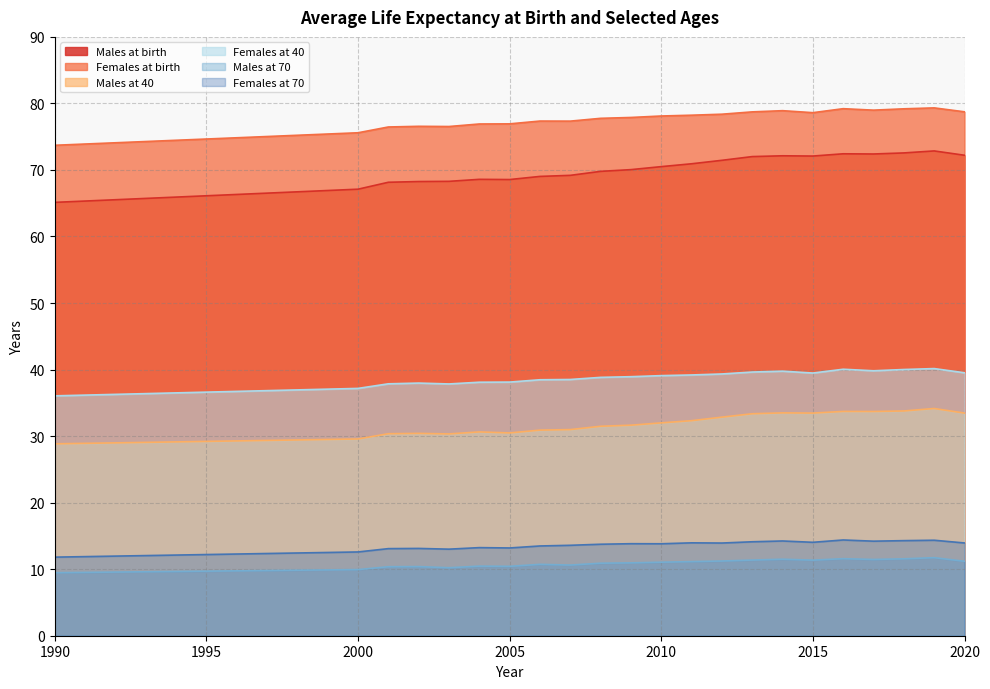

In Males at 70, how many points are lower than both neighbors (excluding endpoints)?

5